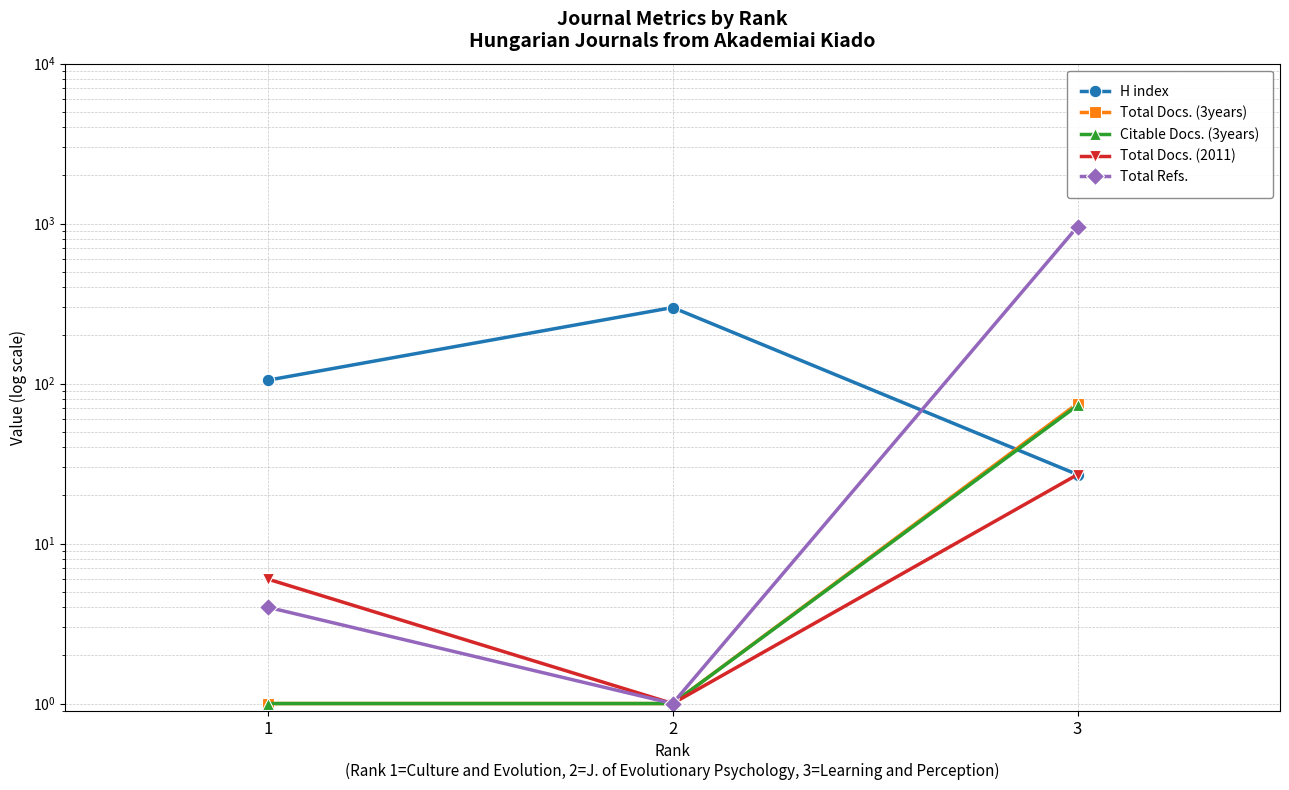

The value of H index at 3 is 27. True or false?

True